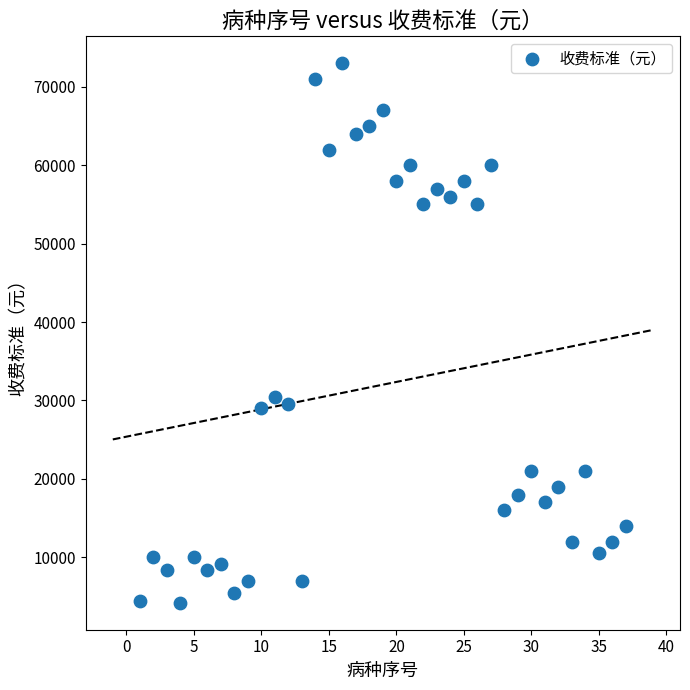

What is the range of Y values (max minus min)?

68800